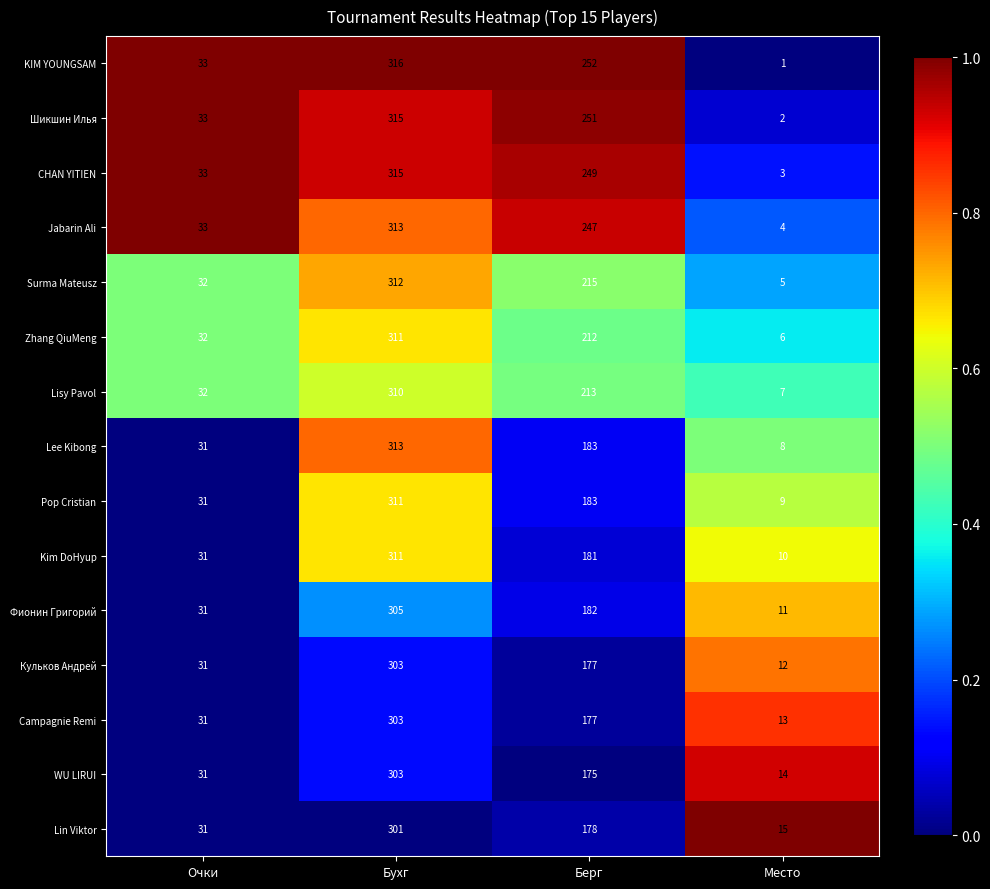

What is the highest value of the CHAN YITIEN series?

315